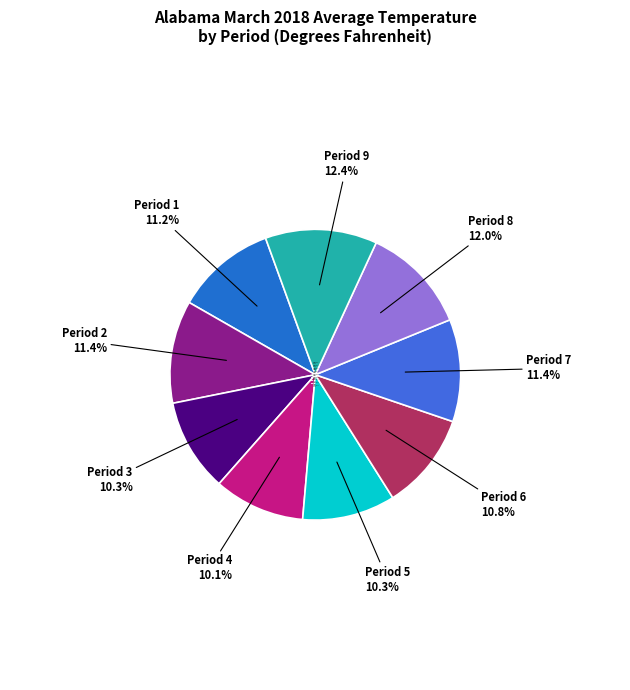

To the nearest percent, what is the difference between the largest and smallest slice percentages?

2%